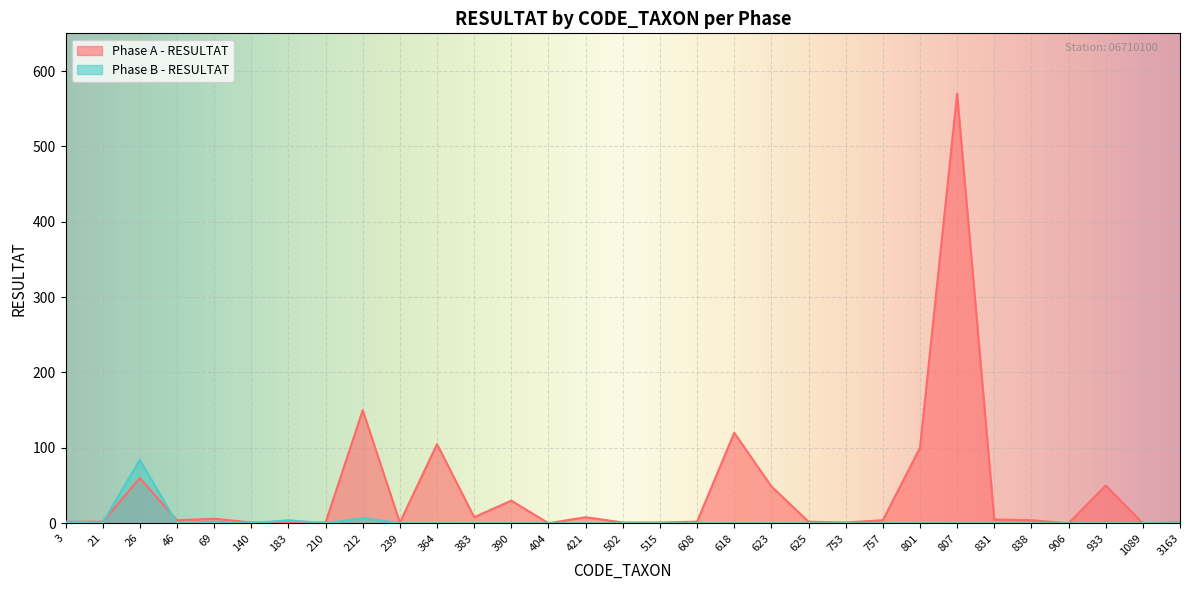

Is it true that Phase B - RESULTAT equals 0 at 210?

True